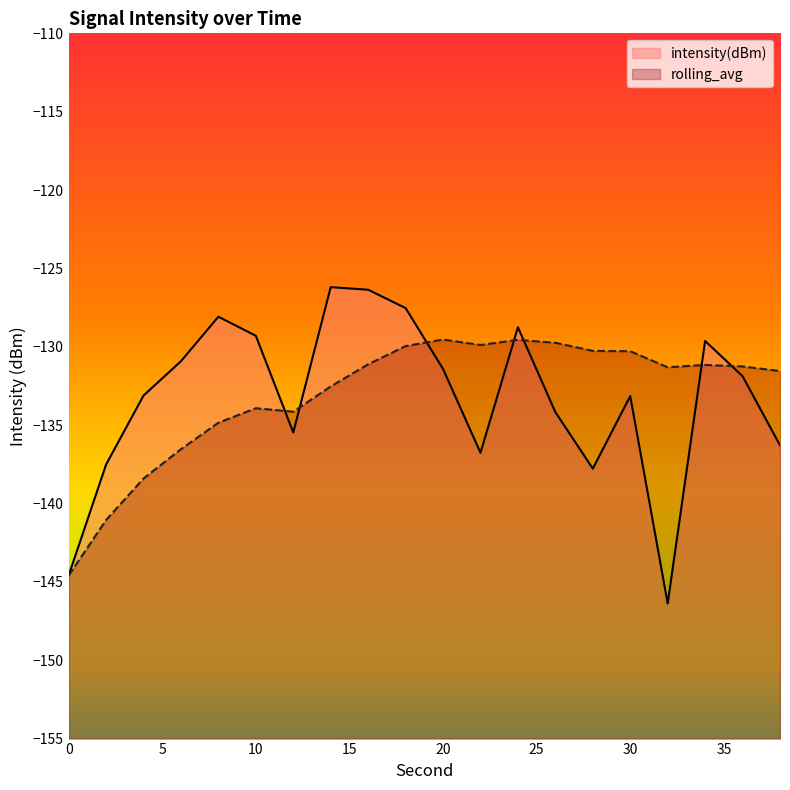

Does the chart display data point markers on the line(s)?

No